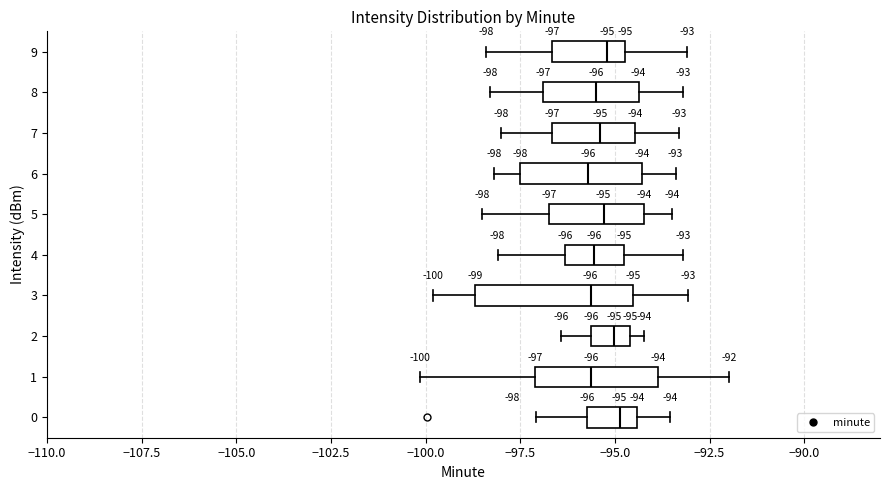

Which box is the widest, from its left edge to its right edge?

3